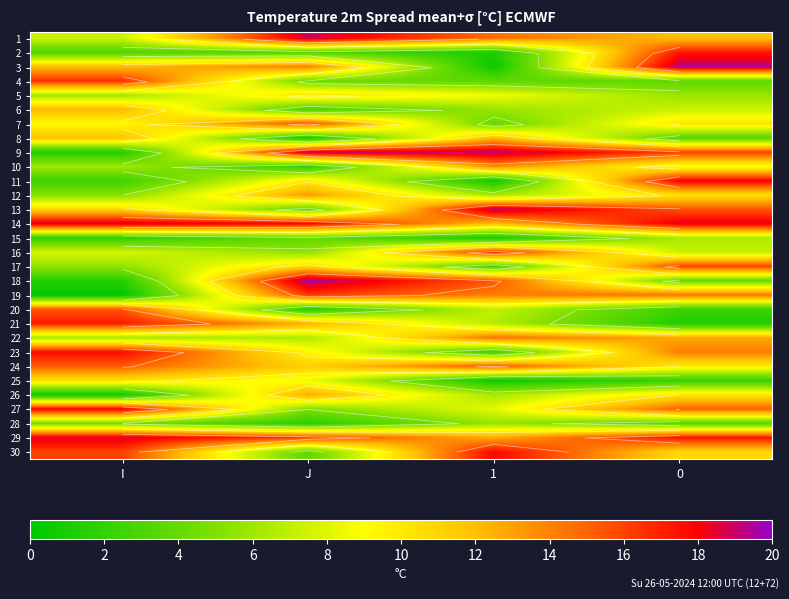

At how many categories does at least one series exceed 7?

4